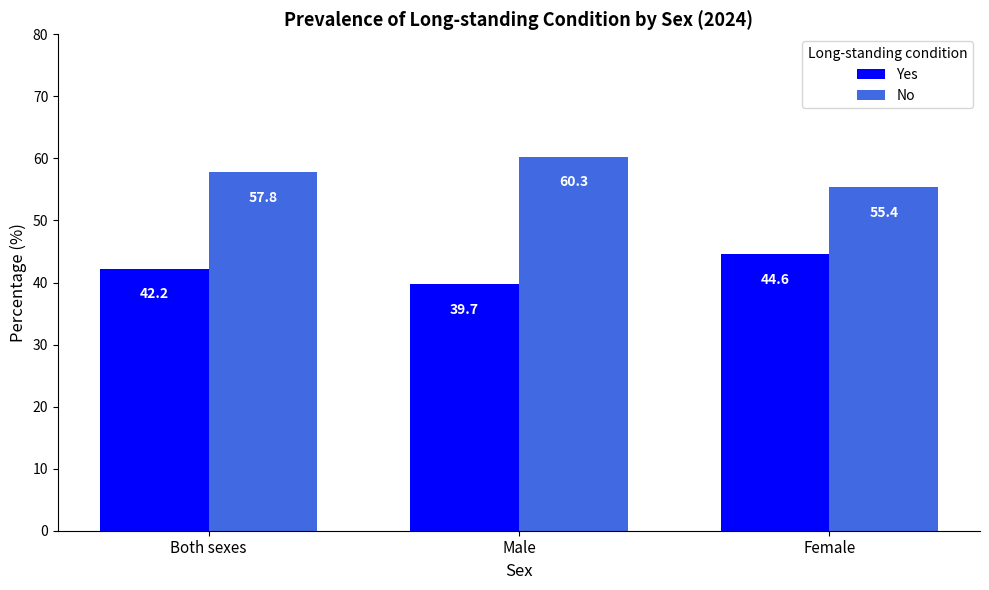

What is the total value across all series at Male?

100.0